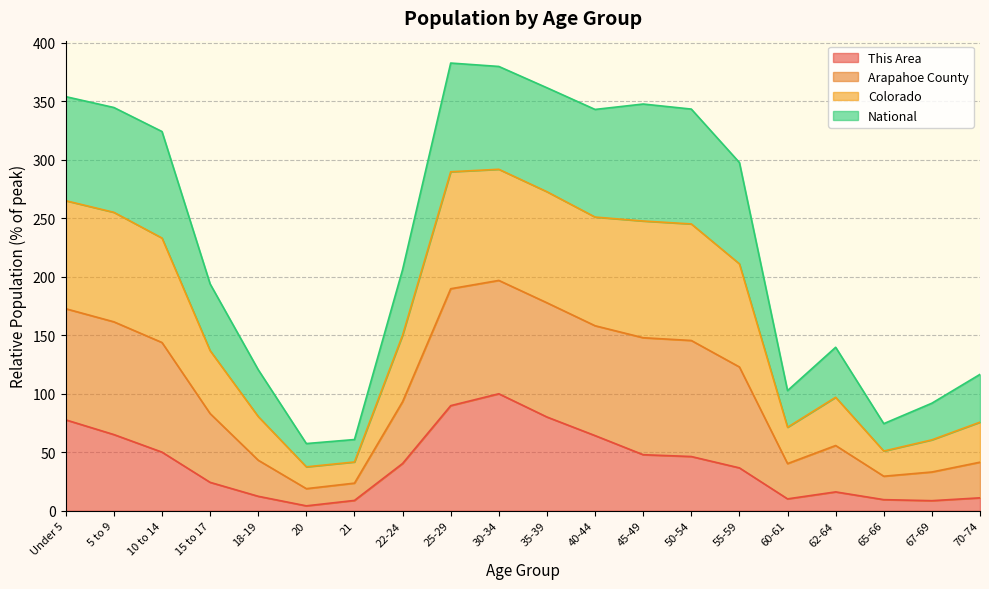

The value of Colorado at 70-74 is 39.4. True or false?

False